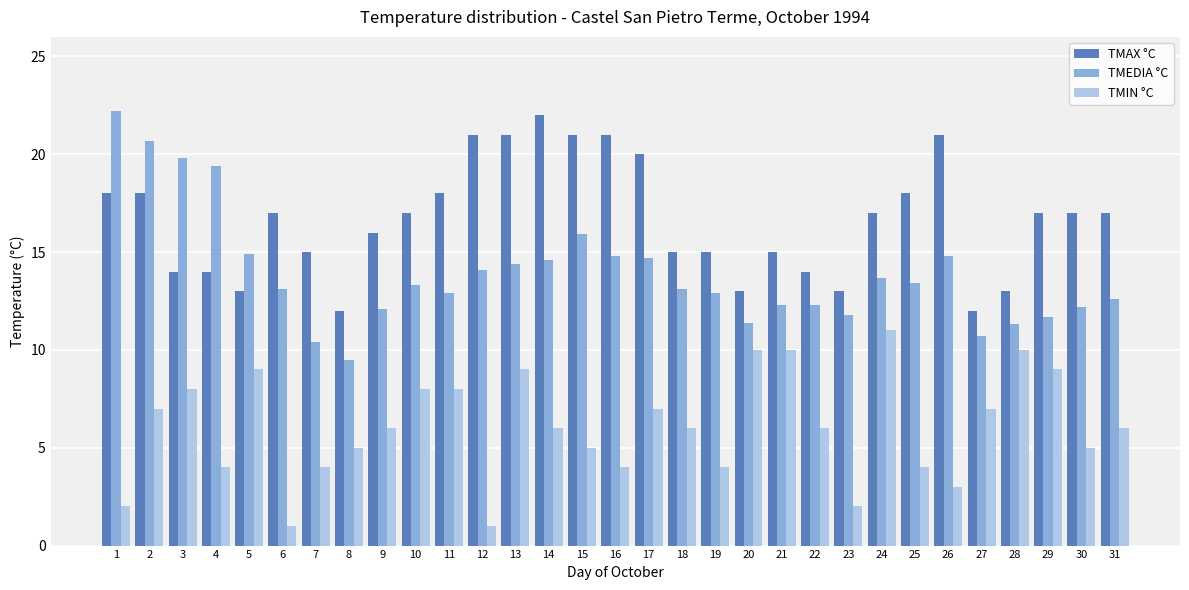

The value of TMIN °C at 18 is 3.0. True or false?

False